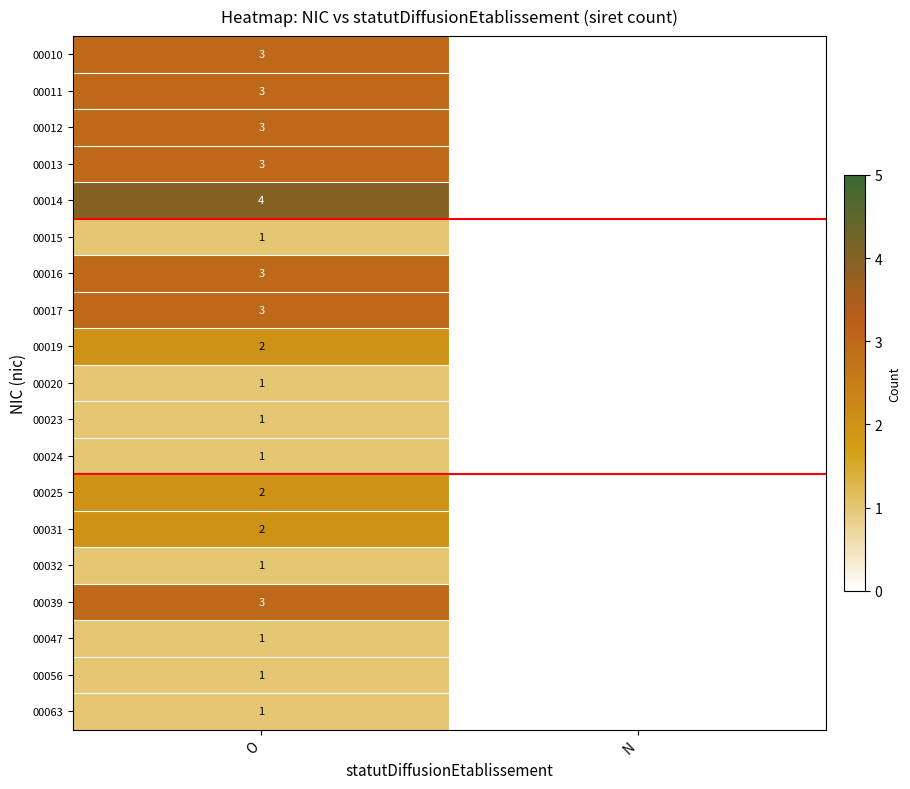

Is it true that 00063 equals 1 at O?

True